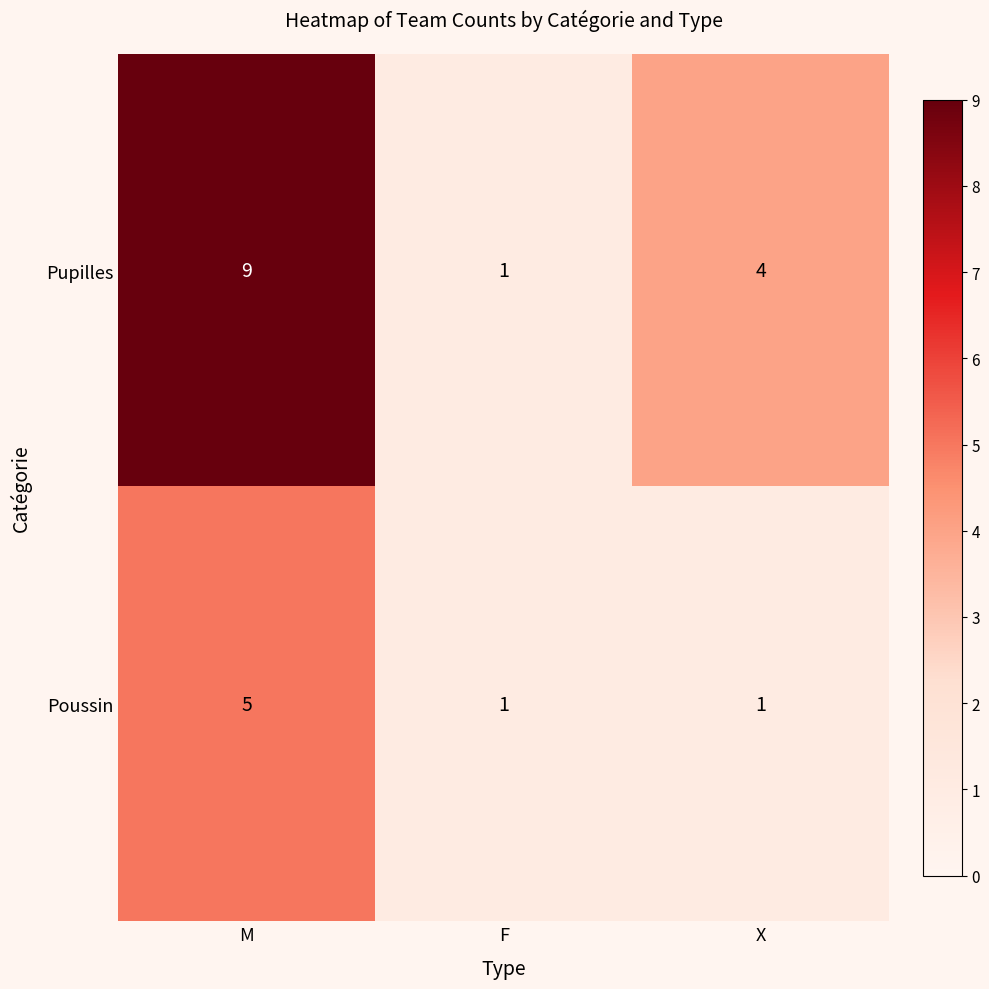

At which category is the sum across all series the highest?

M